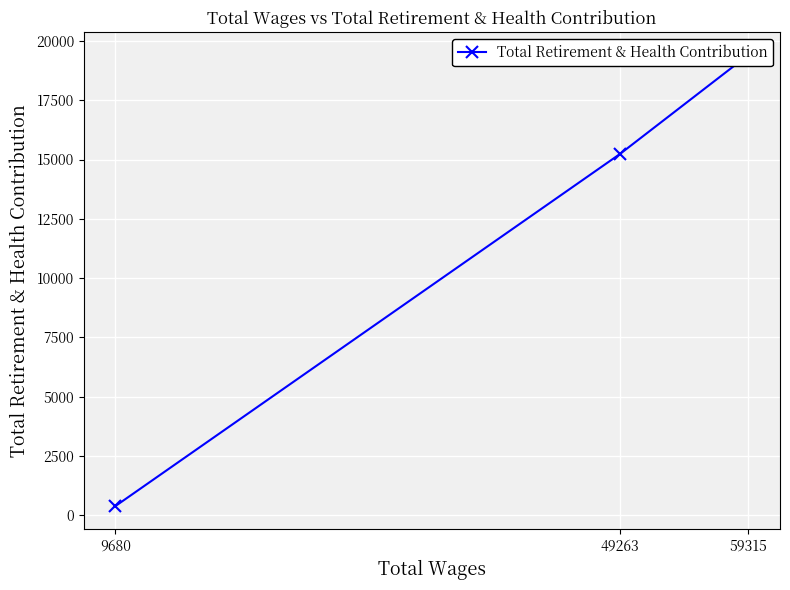

Where is the data nearest to the value 9895?

49263